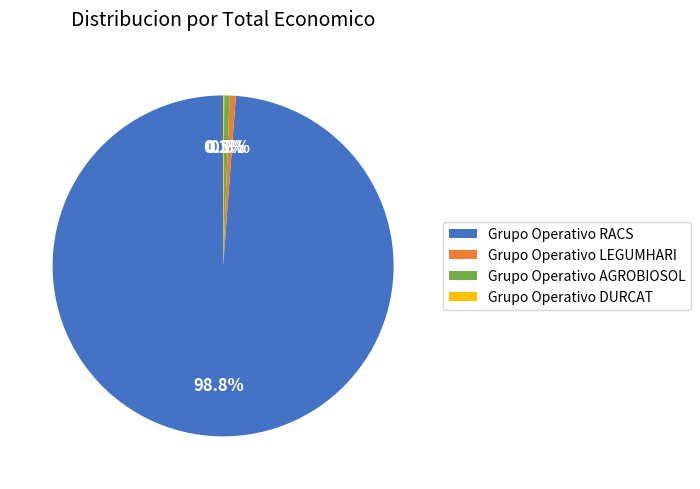

What is the largest slice in the pie chart?

Grupo Operativo RACS